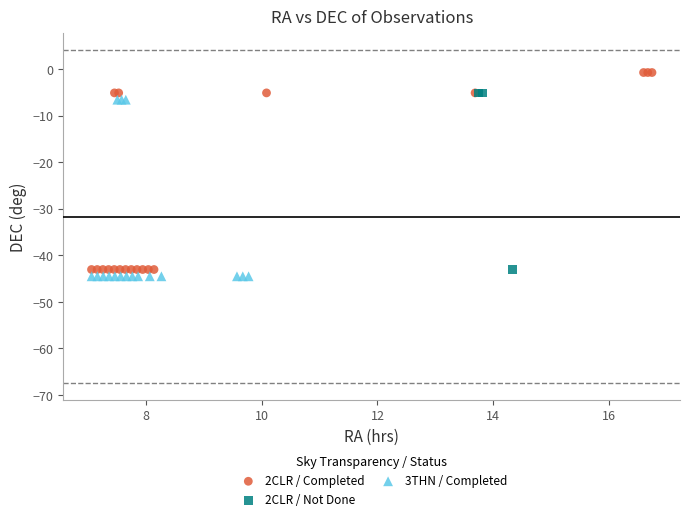

Which series has the widest spread of Y values?

2CLR / Completed